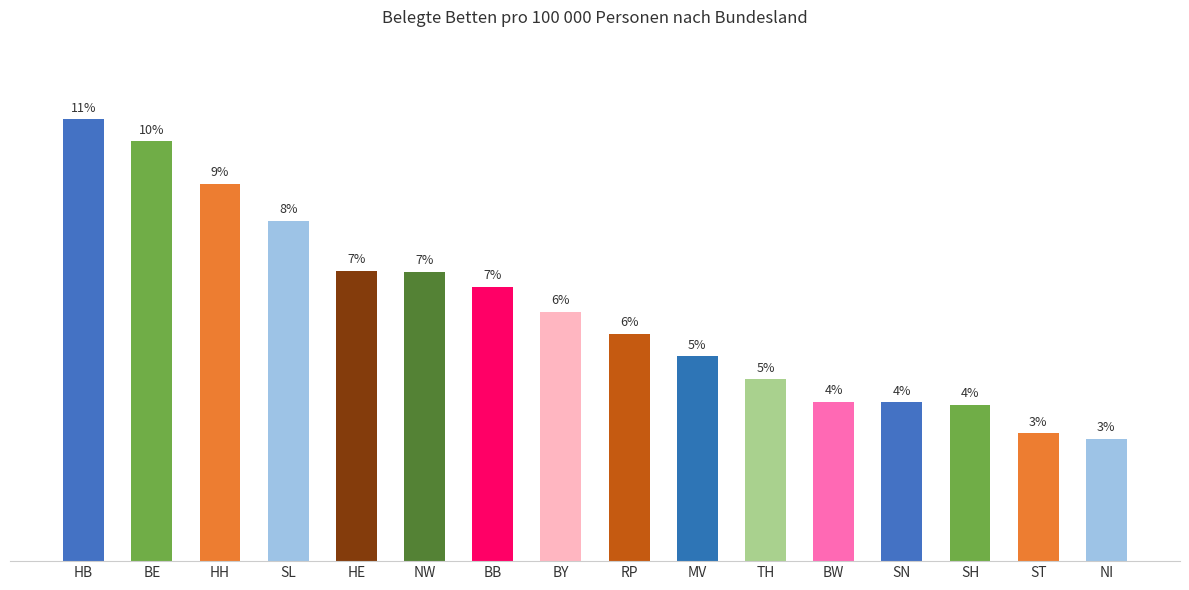

Does the chart contain any negative values?

No